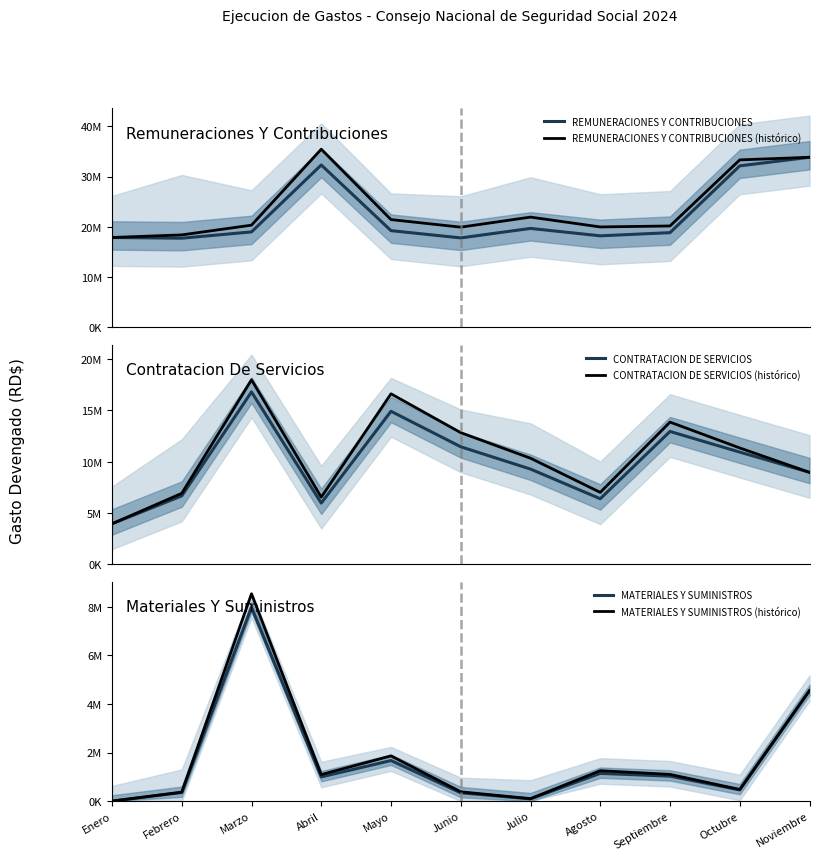

At how many categories does at least one series exceed 33294180?

3